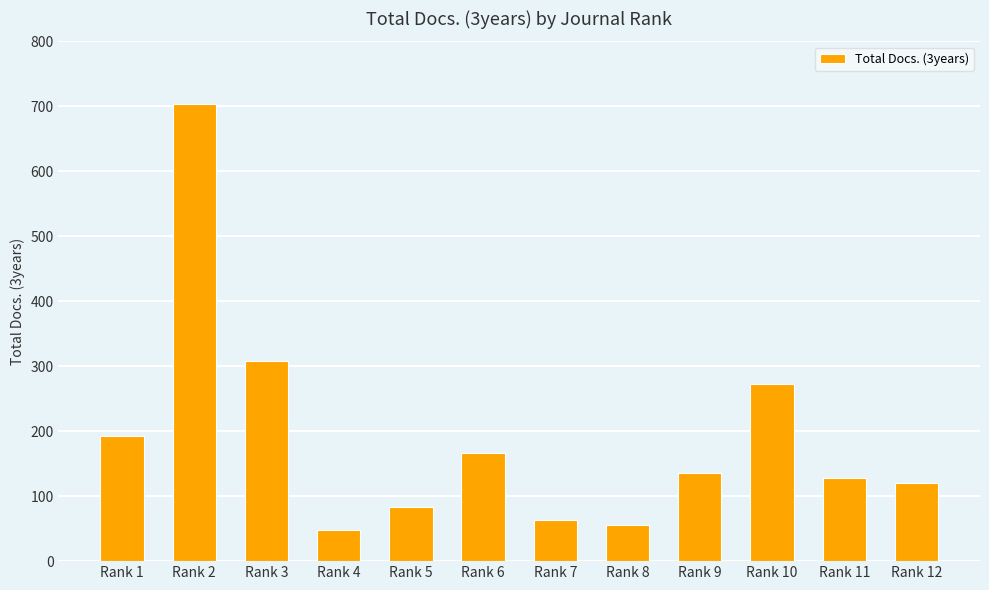

At which category does the chart reach its peak across all series?

Rank 2